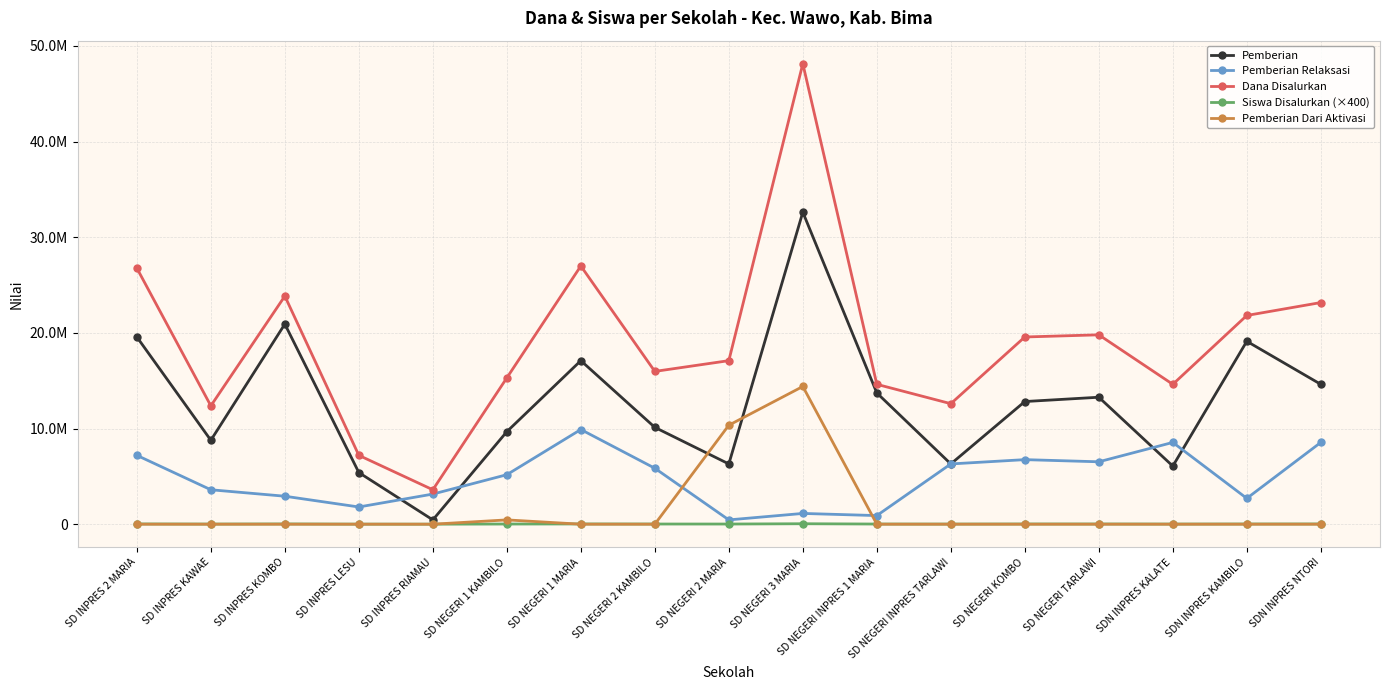

Is this an area chart (filled region under the line)?

No